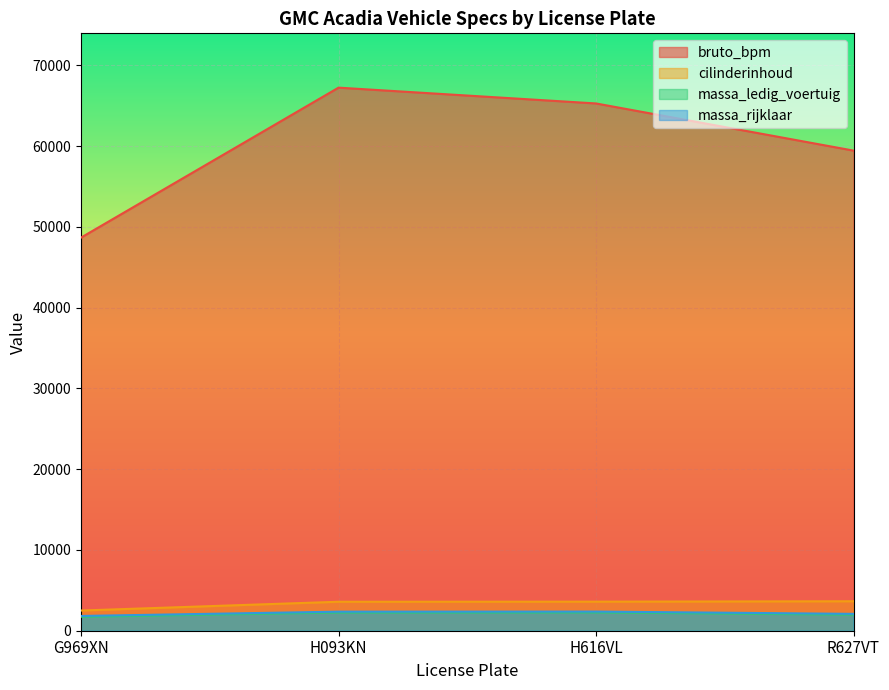

What is the sum of the bruto_bpm values at H093KN and R627VT?

126713